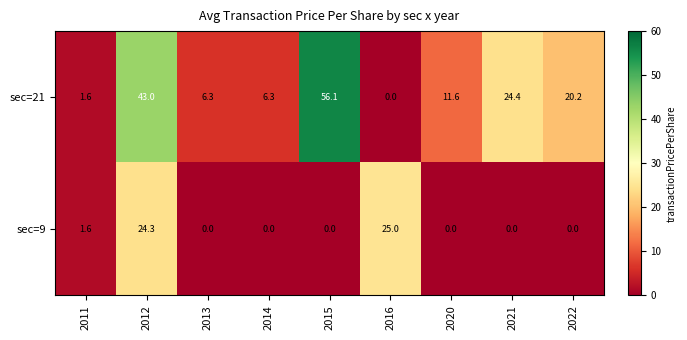

Which series has the largest range (max minus min)?

sec=21